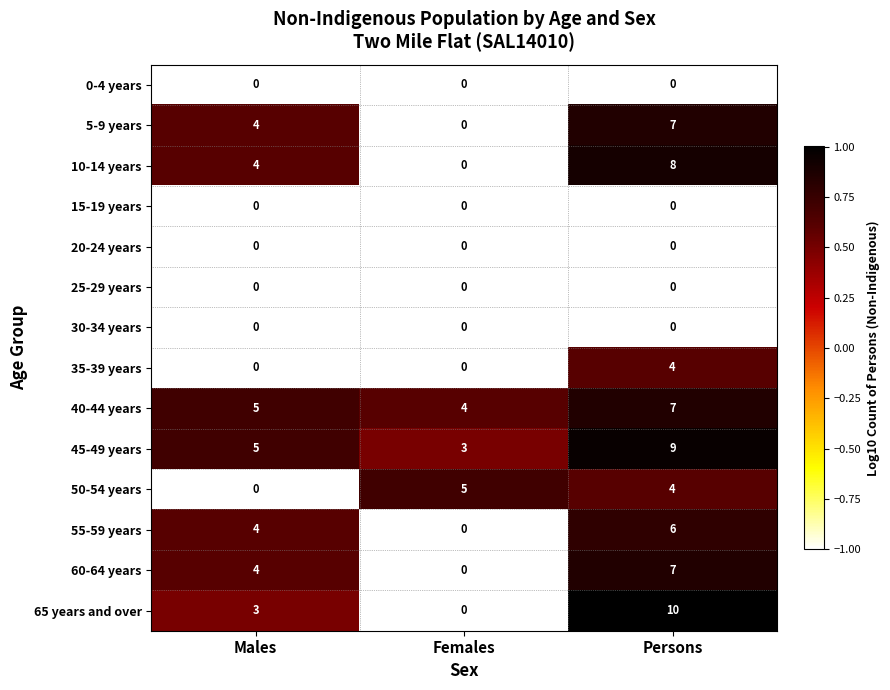

Rank the categories by 50-54 years value from lowest to highest.

Males, Persons, Females